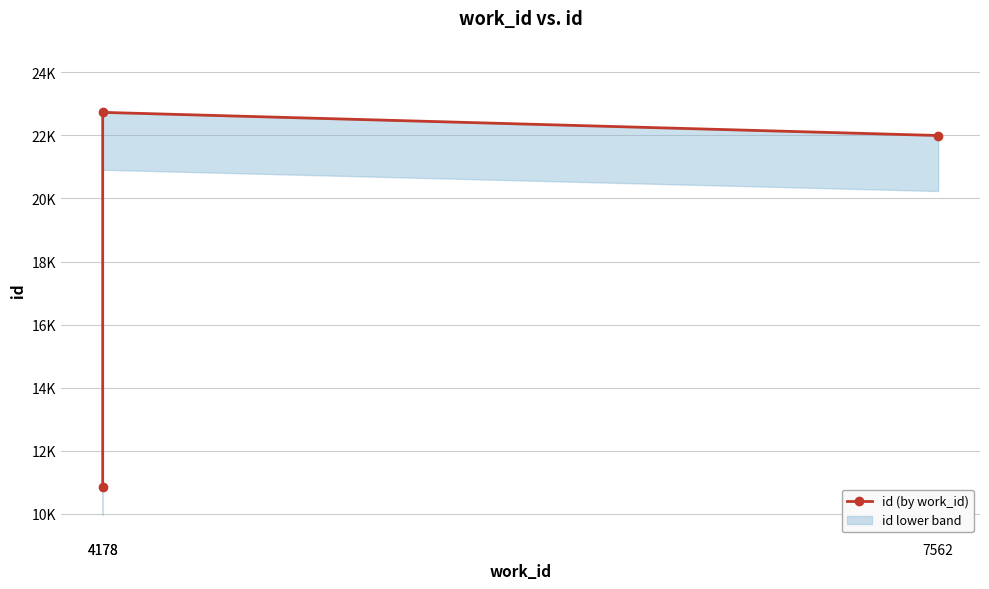

At which category does the chart reach its minimum across all series?

4178